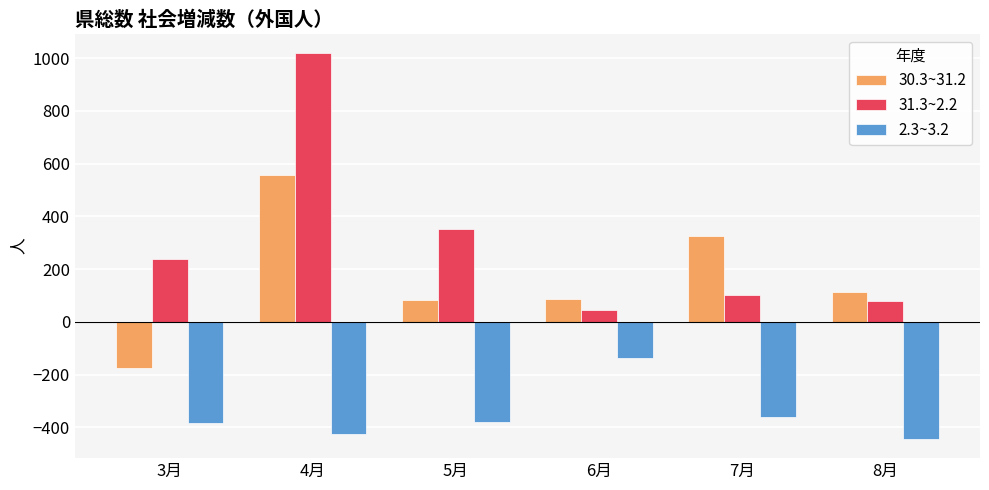

Which category has the lowest value across all series?

8月